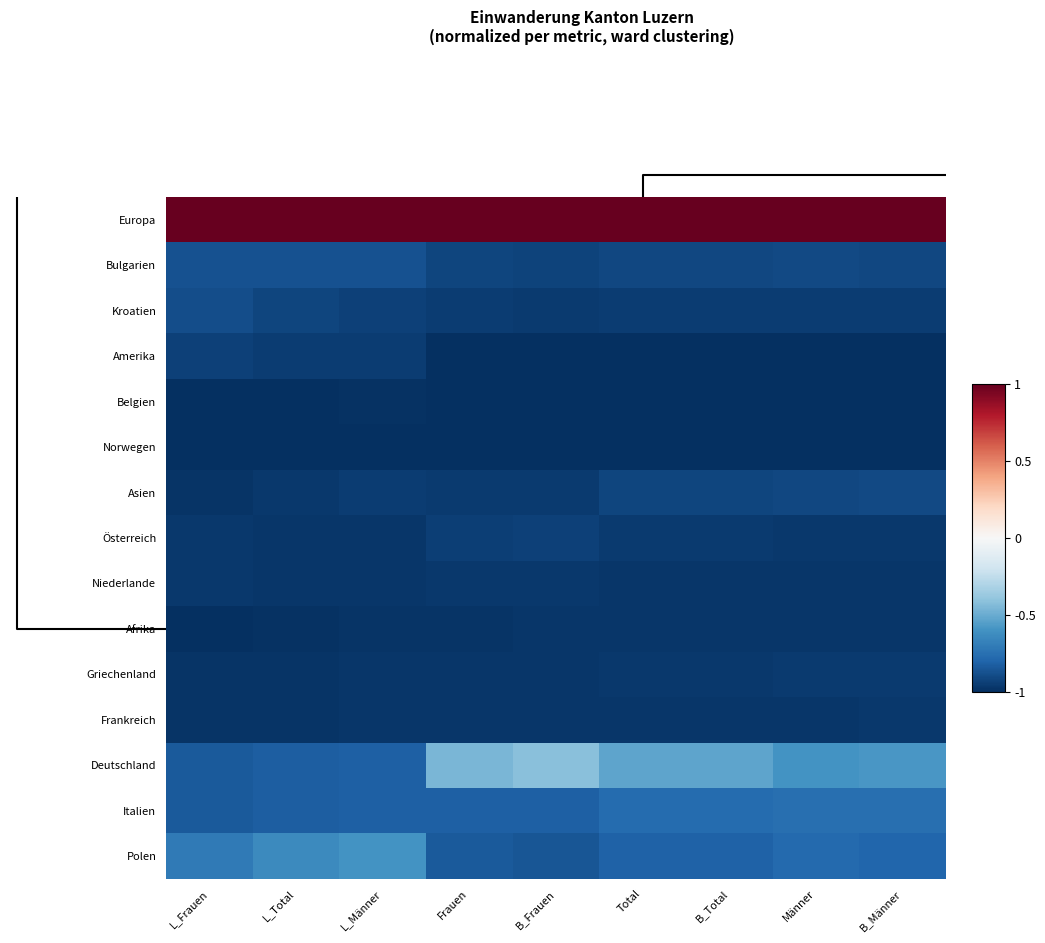

Rank the series by their maximum value, from lowest to highest.

Norwegen, Belgien, Afrika, Frankreich, Niederlande, Griechenland, Amerika, Österreich, Asien, Kroatien, Bulgarien, Italien, Polen, Deutschland, Europa